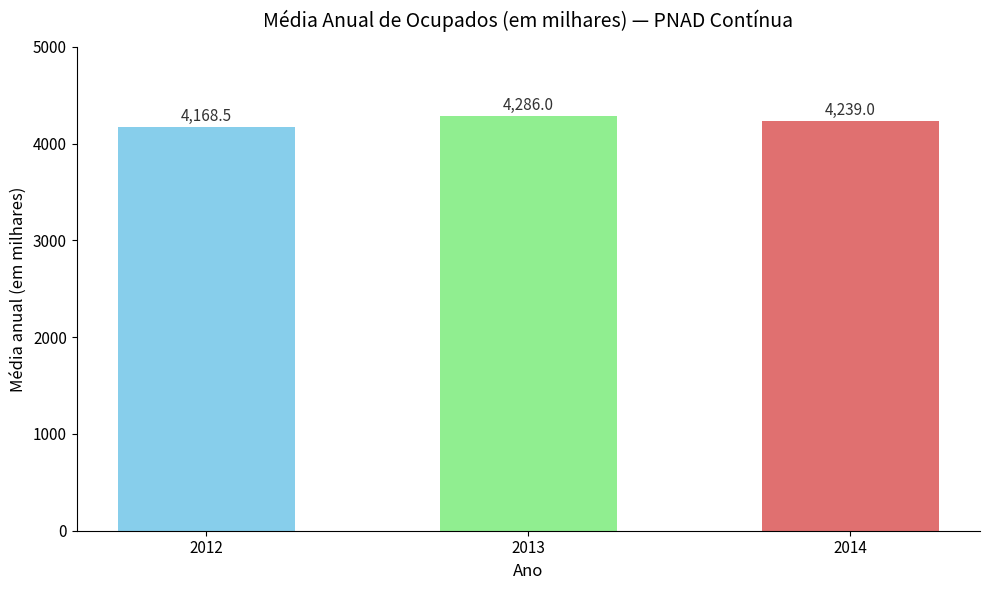

Which label corresponds to the smallest value in the chart?

2012